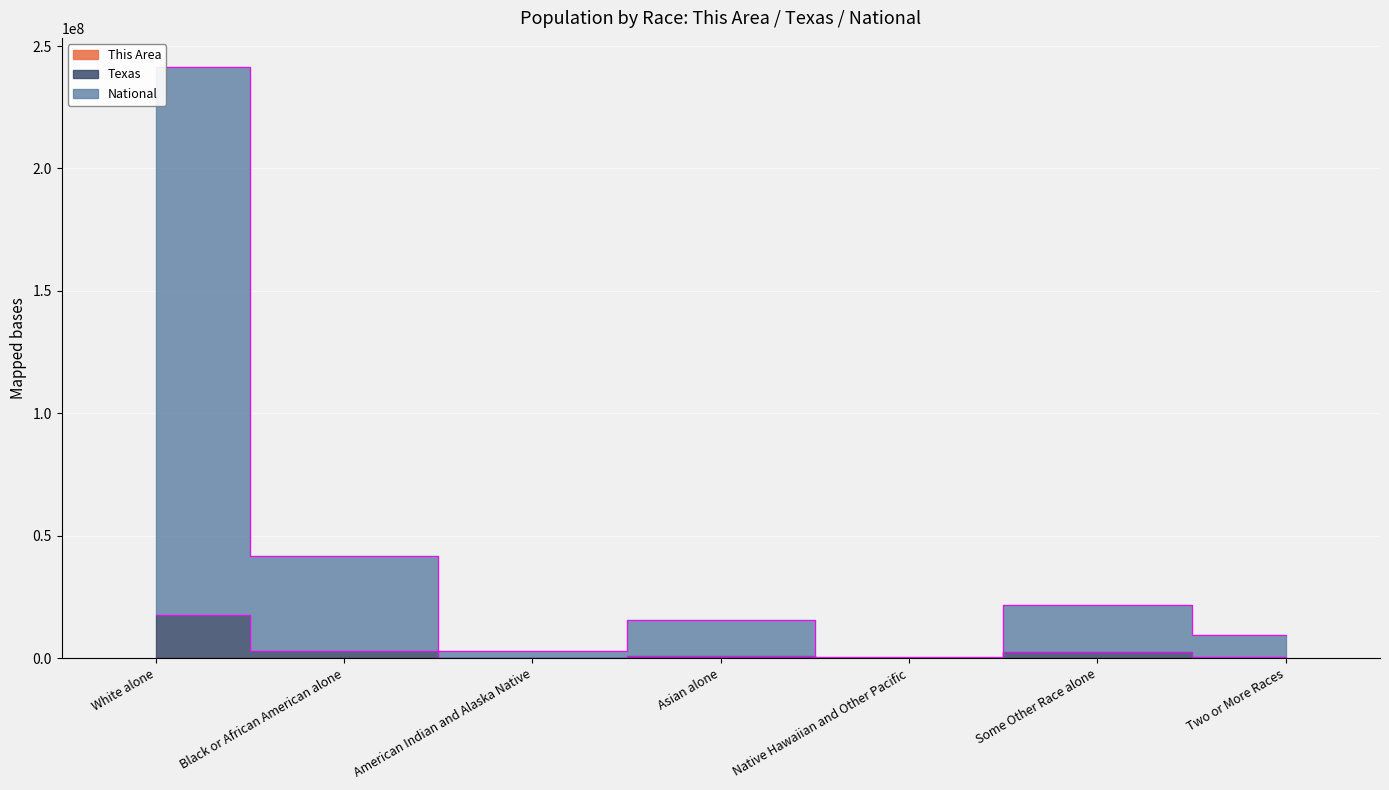

Rank the series by their maximum value, from lowest to highest.

This Area, Texas, National